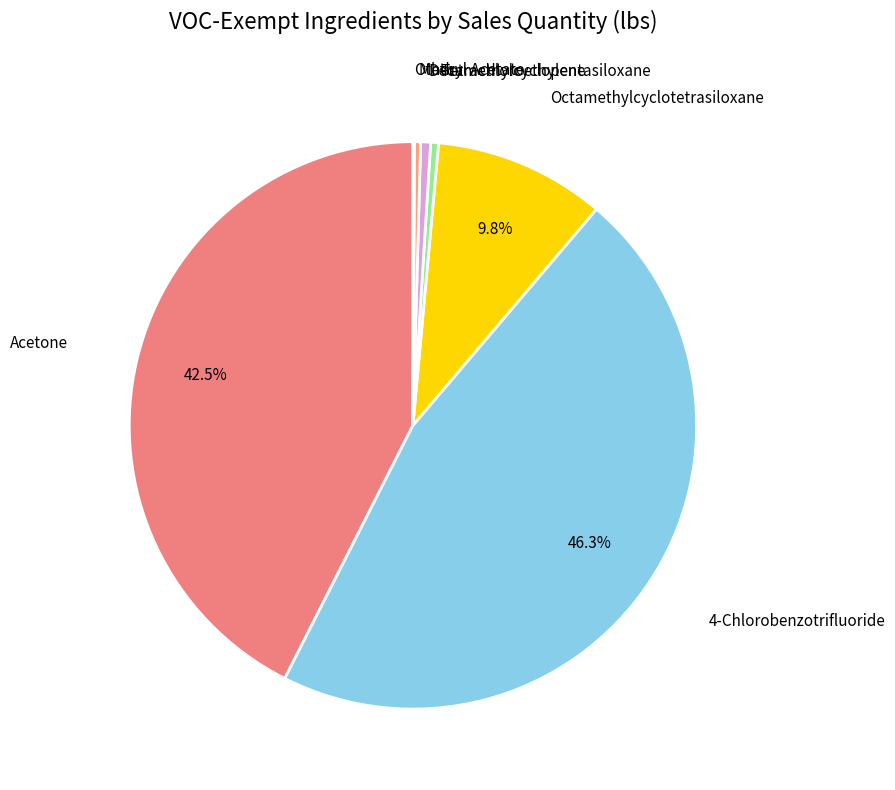

Do Tetrachloroethylene and Decamethylcyclopentasiloxane together represent more than half of the pie?

No